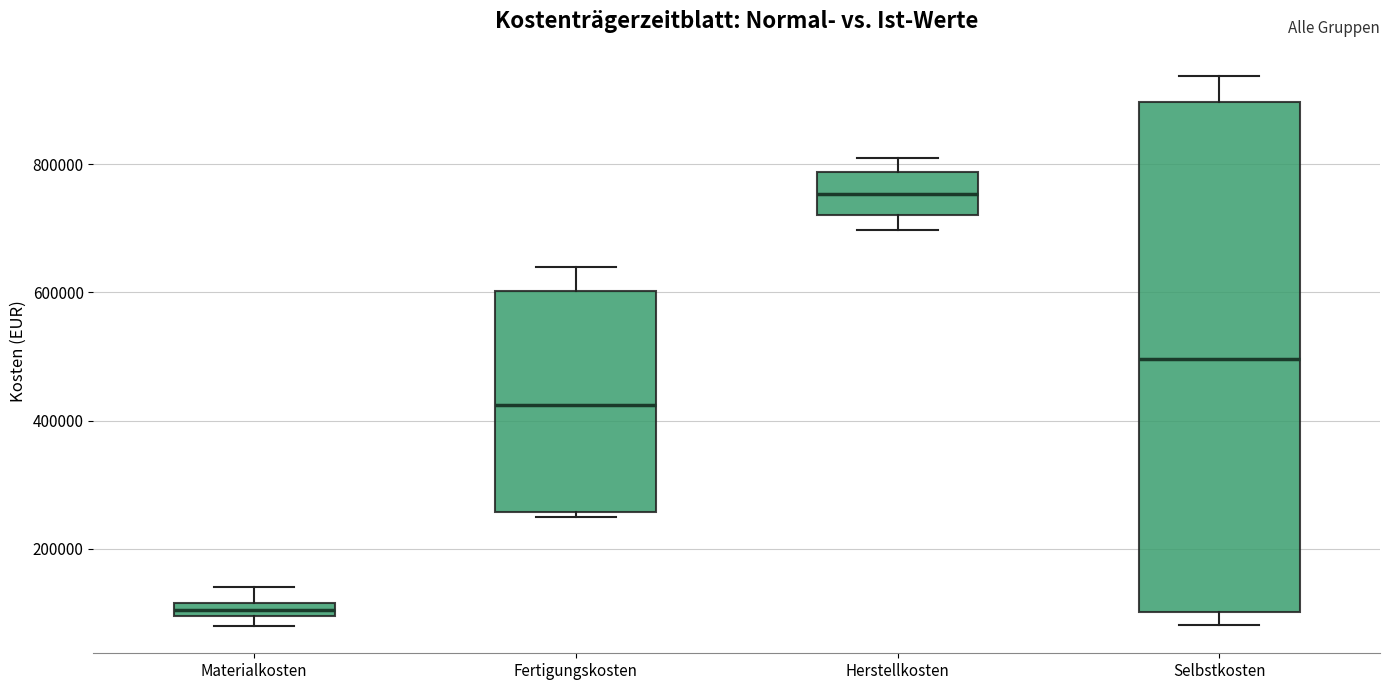

Which box is the tallest, from its lower edge to its upper edge?

Selbstkosten